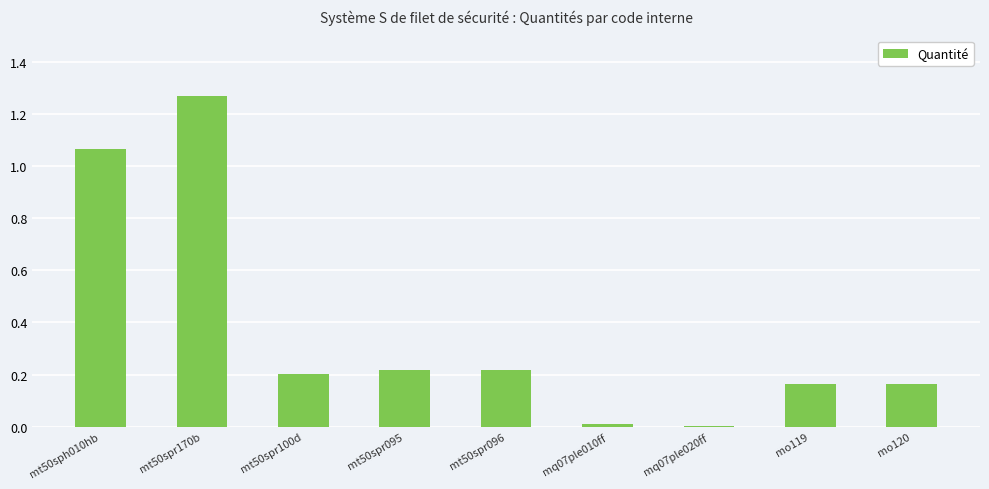

What is the change in value from mt50sph010hb to mo120?

-0.9